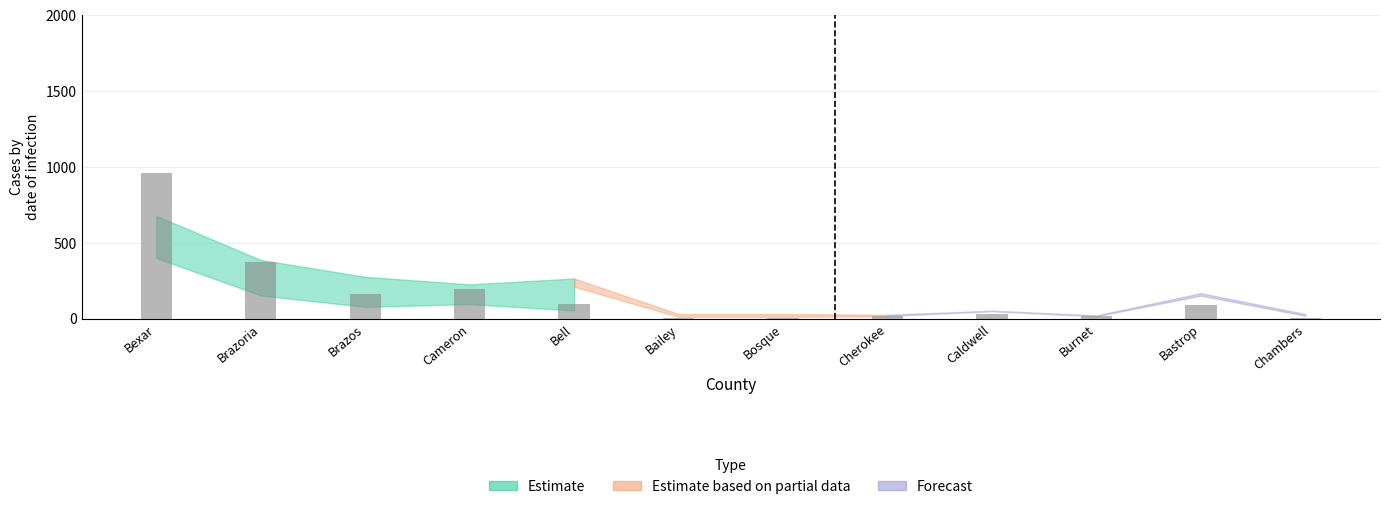

How many data points does each series have?

12